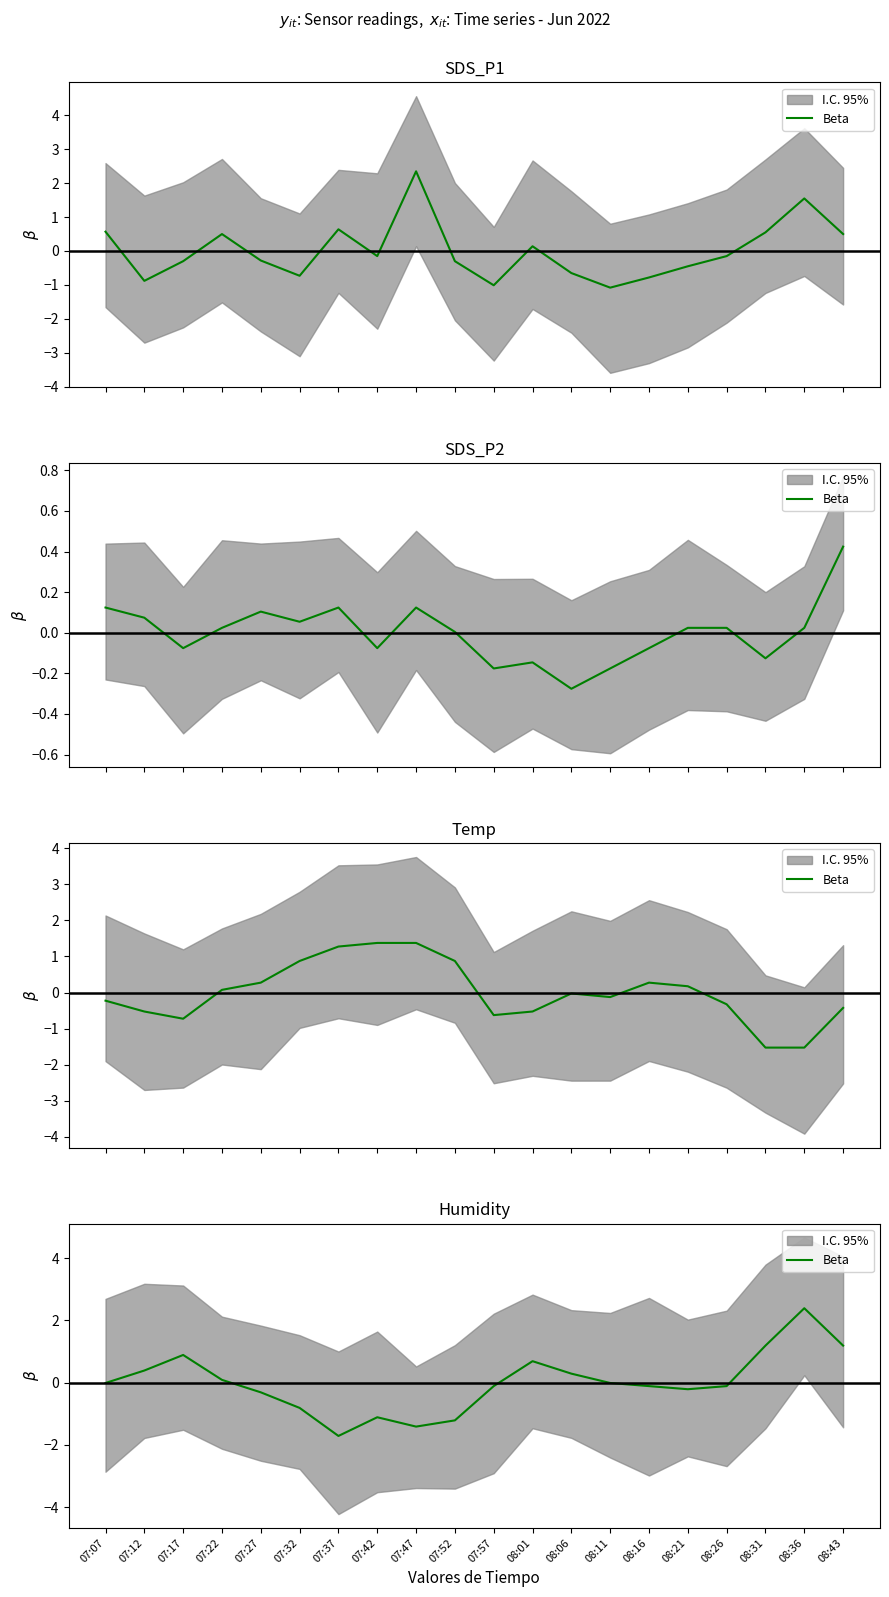

What is the difference between the values at 07:12 and 08:36?

2.0